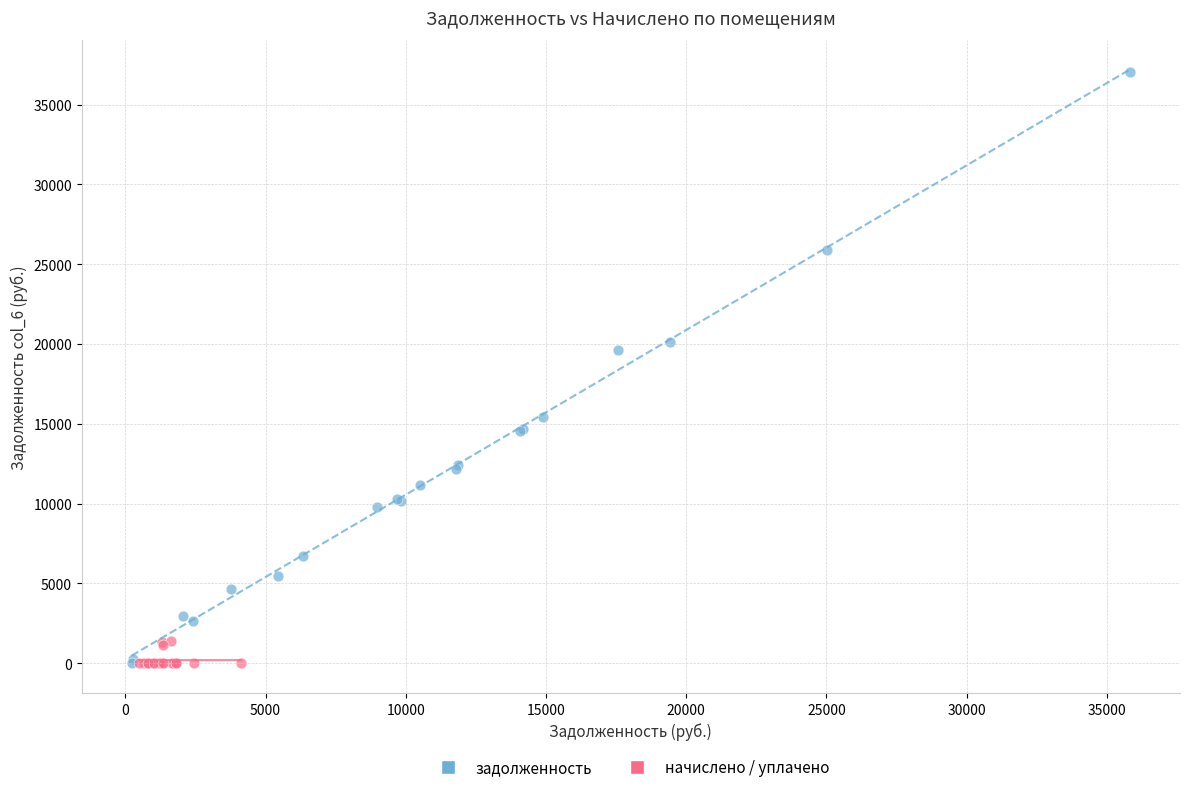

Which series contains the highest Y value?

задолженность